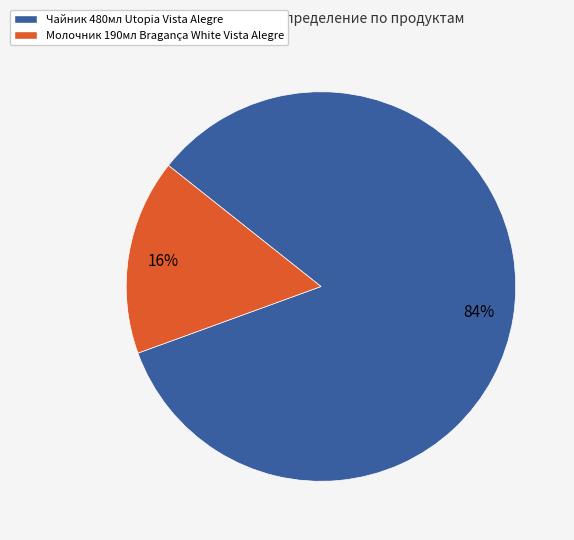

Rank the categories by value from highest to lowest.

Чайник 480мл Utopia Vista Alegre, Молочник 190мл Bragança White Vista Alegre